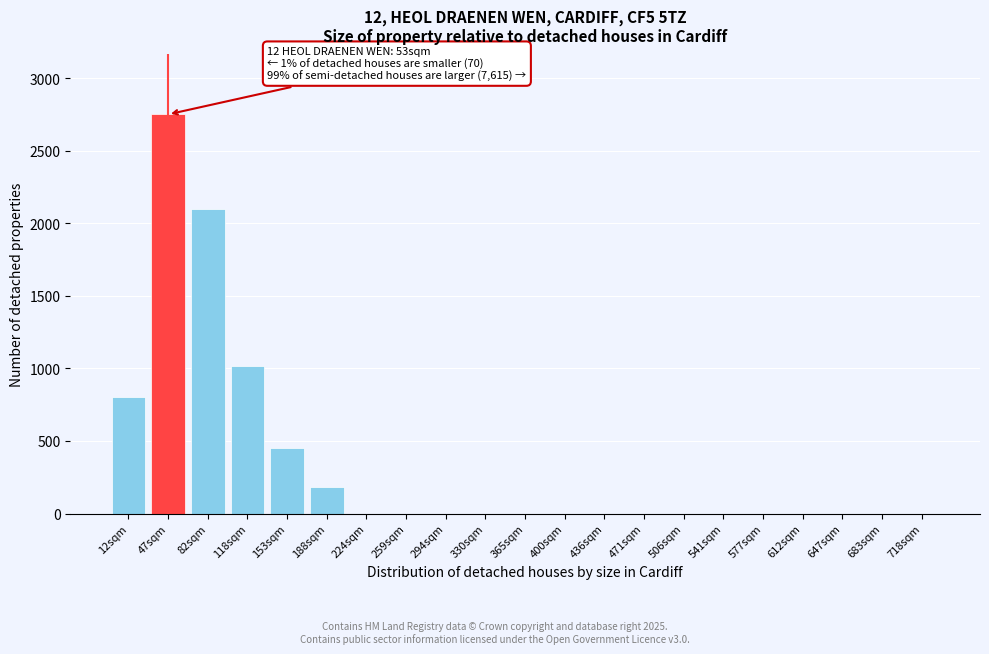

Reading left to right, what are all the values shown in this chart?

12sqm=800	47sqm=2750	82sqm=2100	118sqm=1020	153sqm=450	188sqm=180	224sqm=0	259sqm=0	294sqm=0	330sqm=0	365sqm=0	400sqm=0	436sqm=0	471sqm=0	506sqm=0	541sqm=0	577sqm=0	612sqm=0	647sqm=0	683sqm=0	718sqm=0